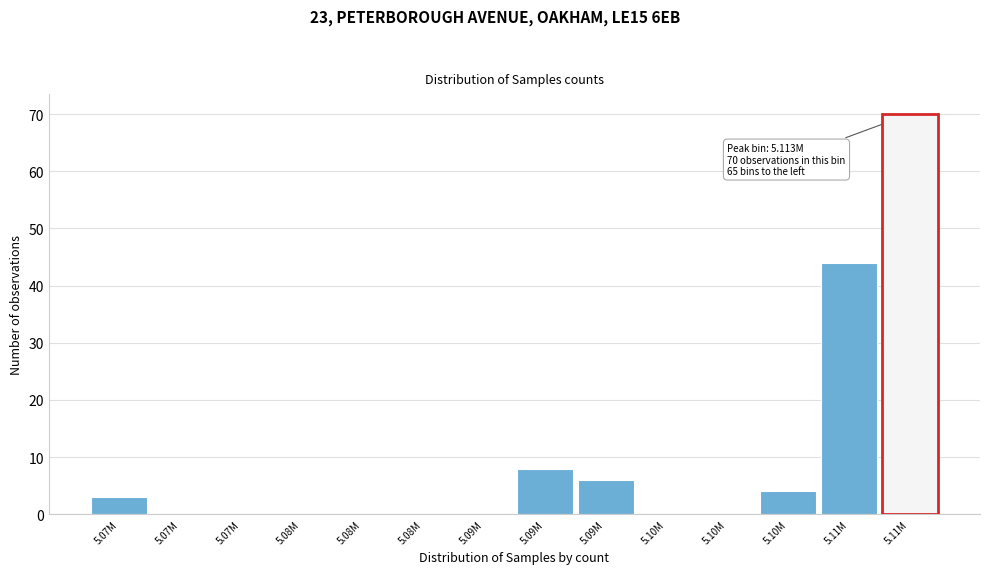

Are the bars horizontal?

No